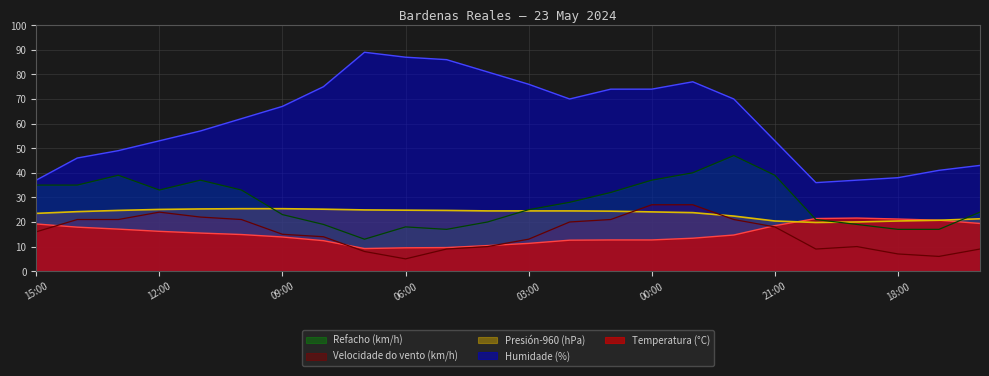

How many distinct data groups are displayed?

5